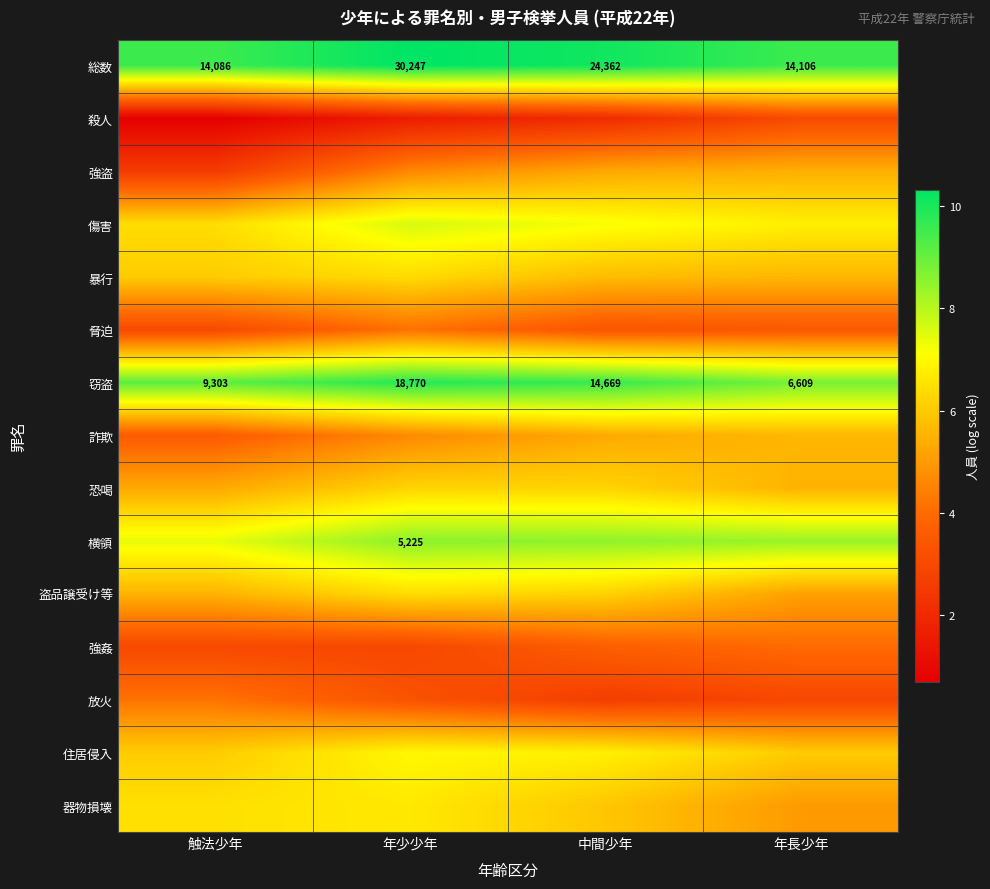

Where is 総数 nearest to the value 22166?

中間少年